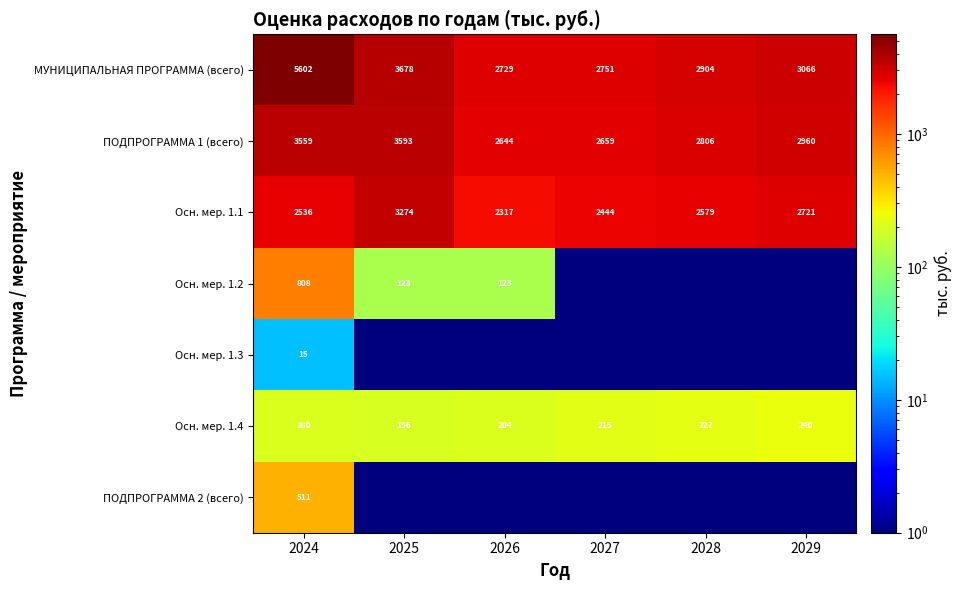

Is the value of ПОДПРОГРАММА 1 (всего) at 2025 greater than the value of Осн. мер. 1.2 at 2026?

Yes